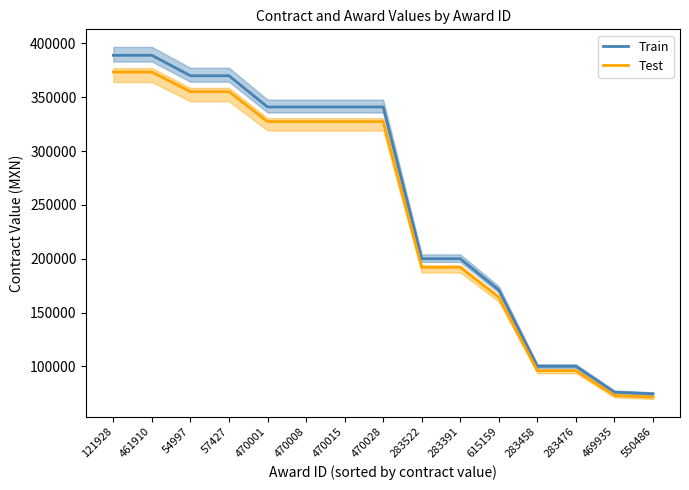

True or false: Test and Train intersect in this chart.

False